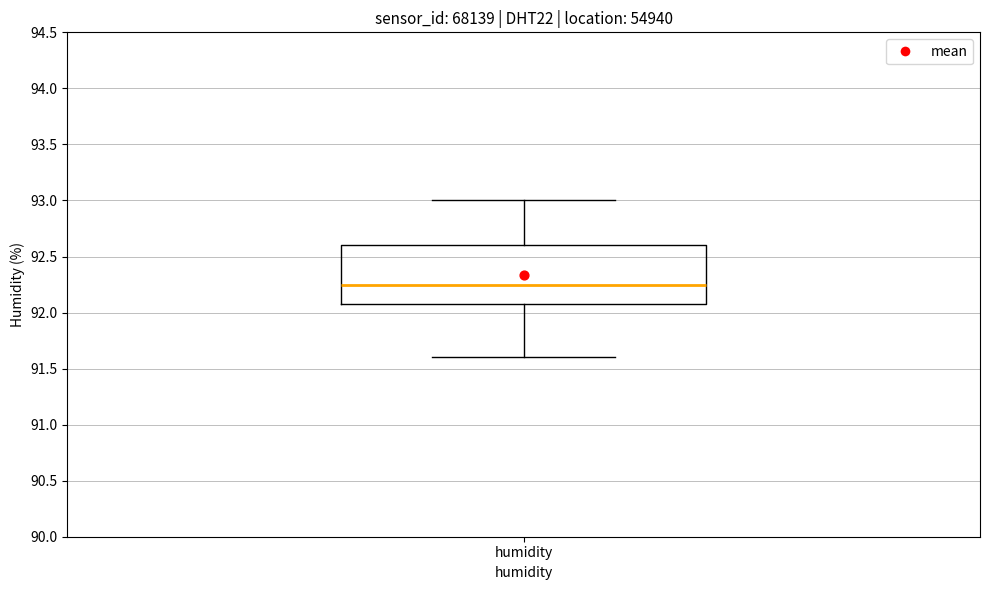

Read this box plot against the y-axis: the position of the median line, the range covered by the box, and the ends of both whiskers. The values are not printed on the chart, so give them approximately, as read against the axis.

median 92.25, box 92.10 to 92.60, whiskers 91.60 to 93.00